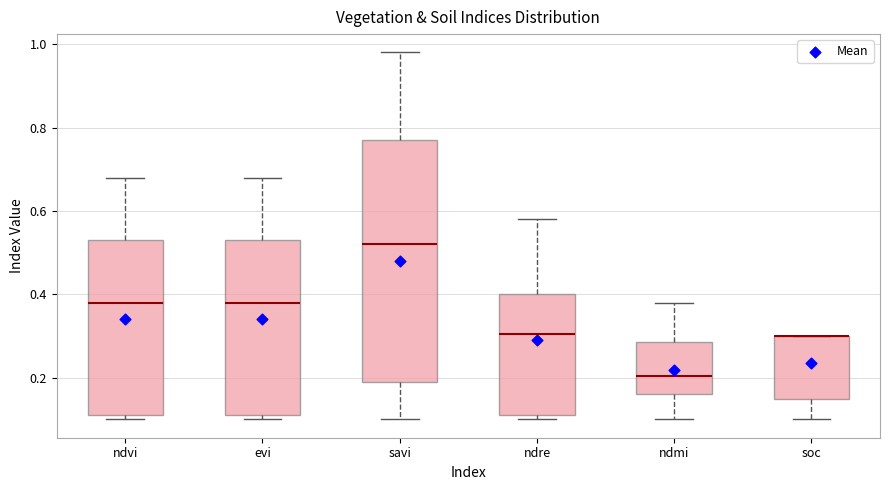

Which box is the tallest, from its lower edge to its upper edge?

savi